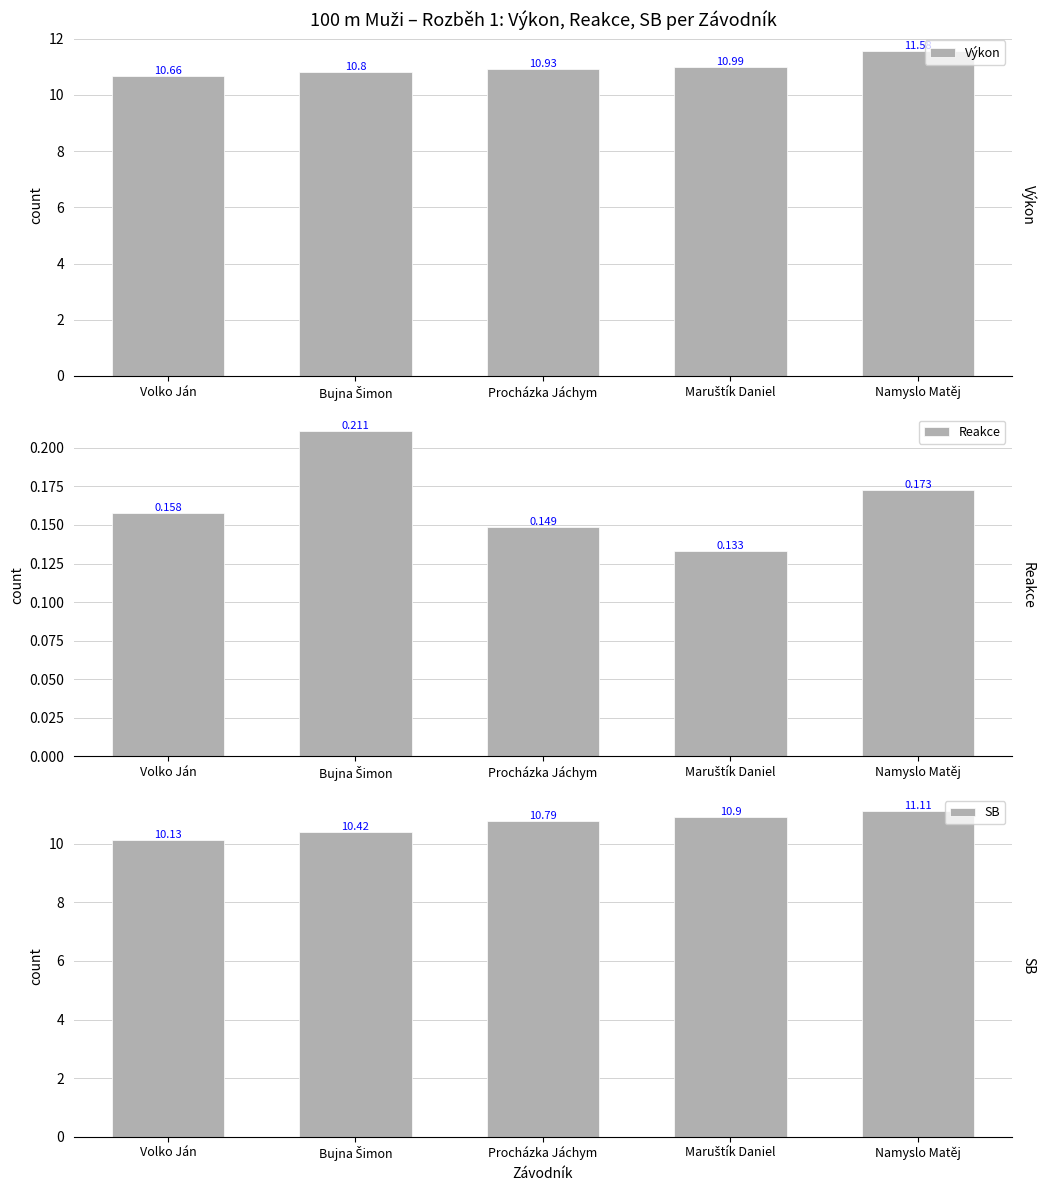

Reading right to left, what are all the values shown in this chart?

Výkon: 11.6	11.0	10.9	10.8	10.7
Reakce: 0.2	0.1	0.1	0.2	0.2
SB: 11.1	10.9	10.8	10.4	10.1